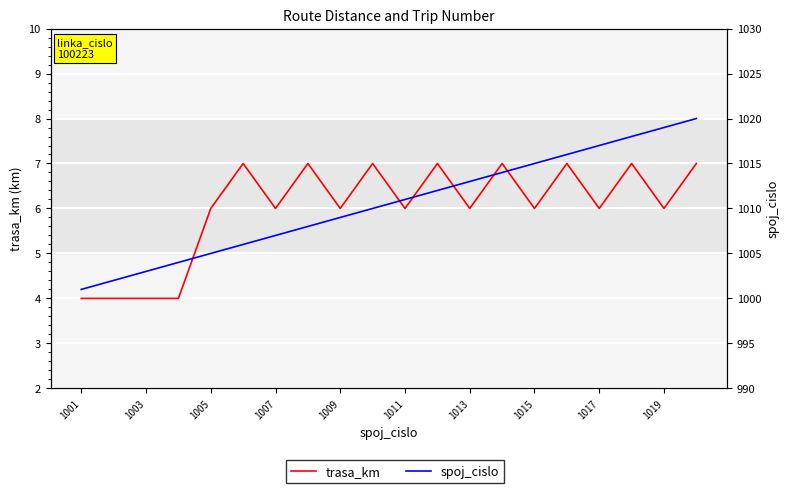

Which category has the lowest value across all series?

1001